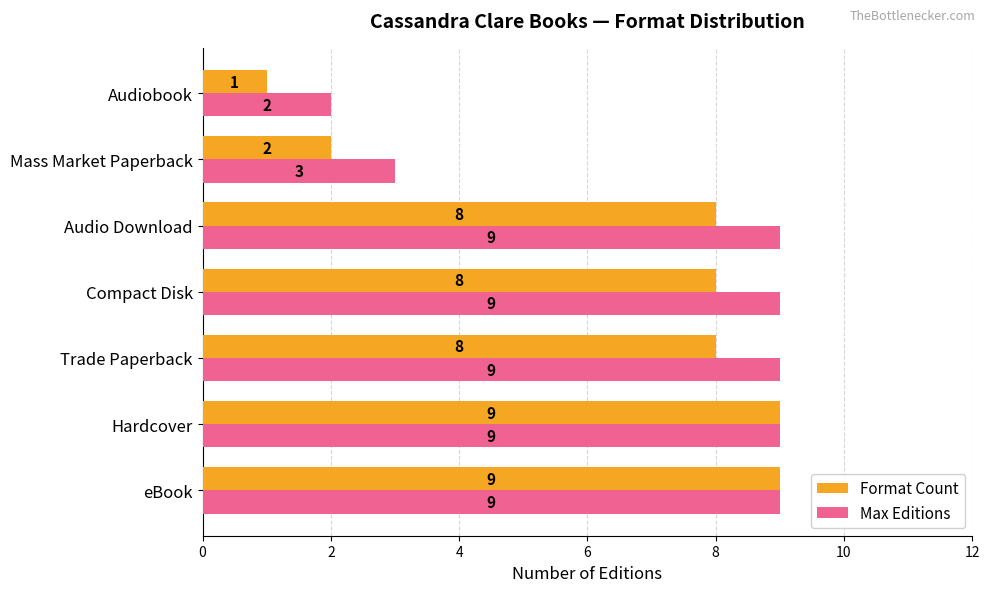

How many Max Editions values are between 3 and 9?

6